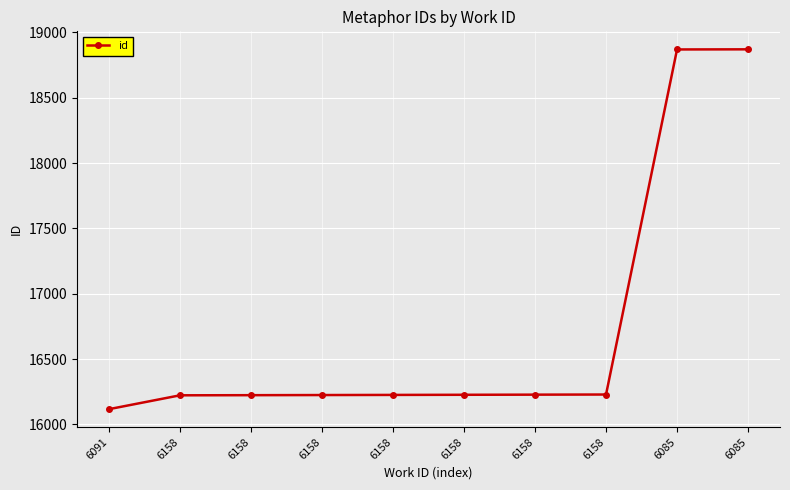

How many values are below 16227?

5